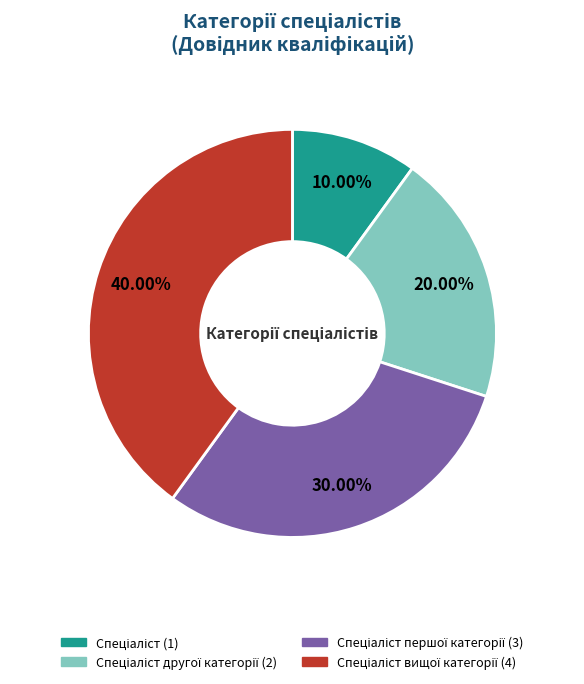

To the nearest percent, what is the difference between the largest and smallest slice percentages?

30%